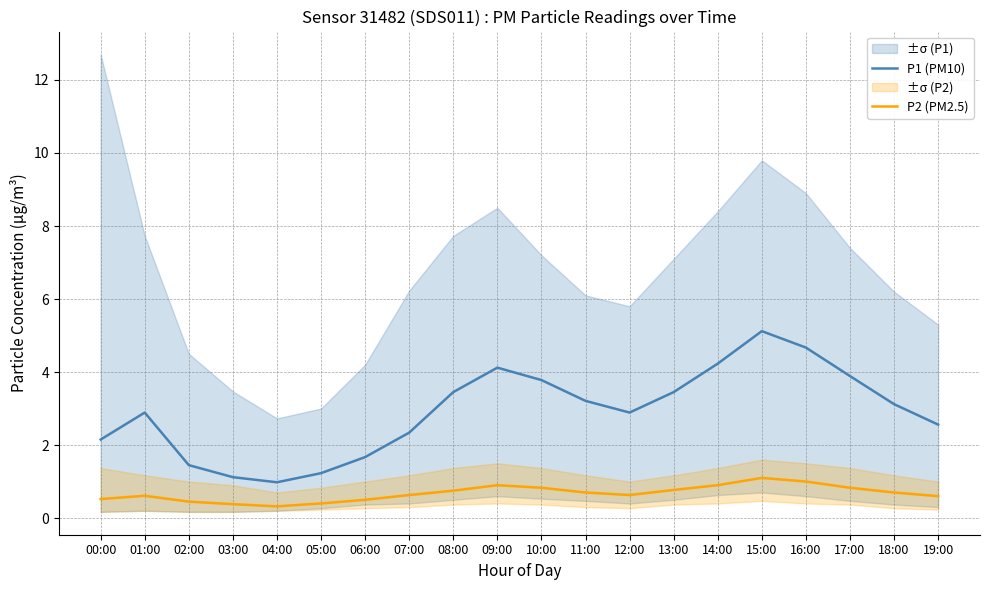

What is the label of the 1st point from the left?

00:00